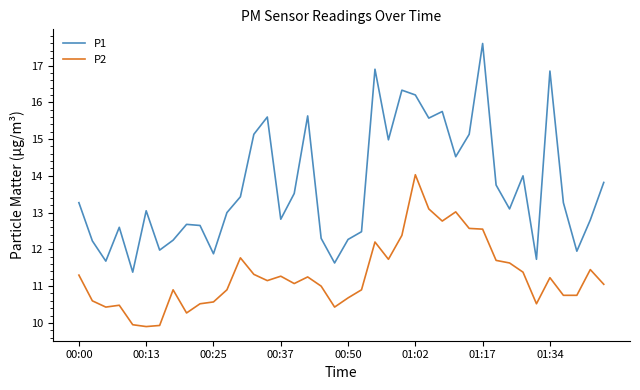

What are all the series names shown in the legend?

P1, P2